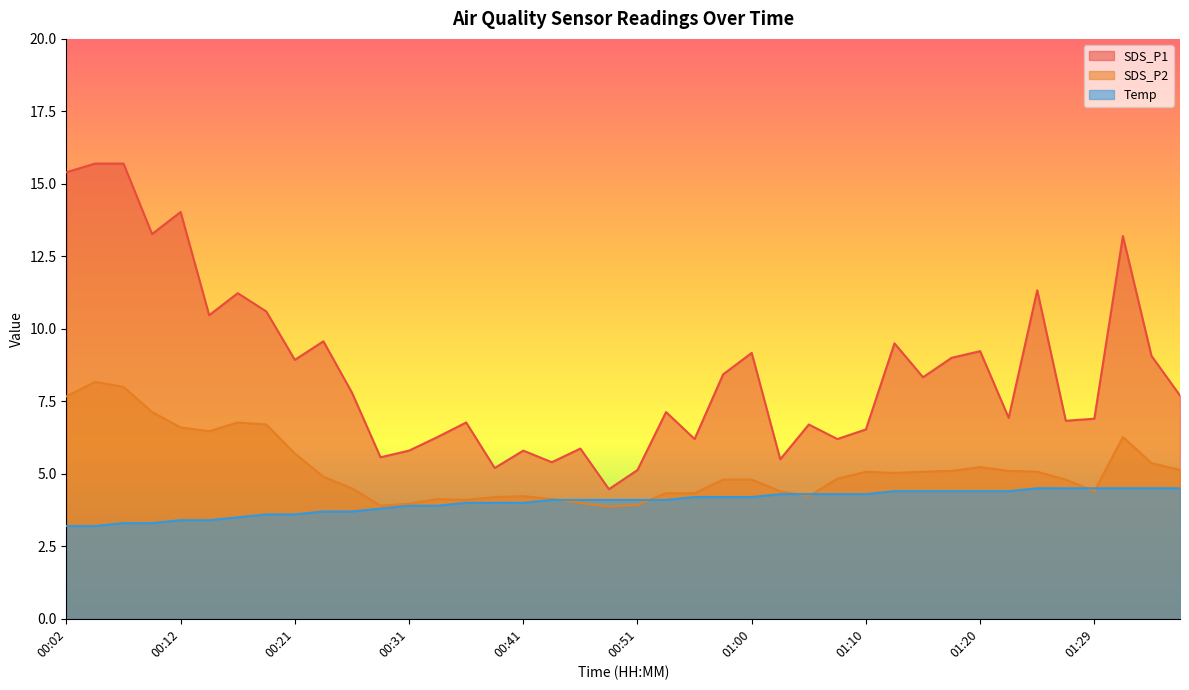

Which series has the largest range (max minus min)?

SDS_P1